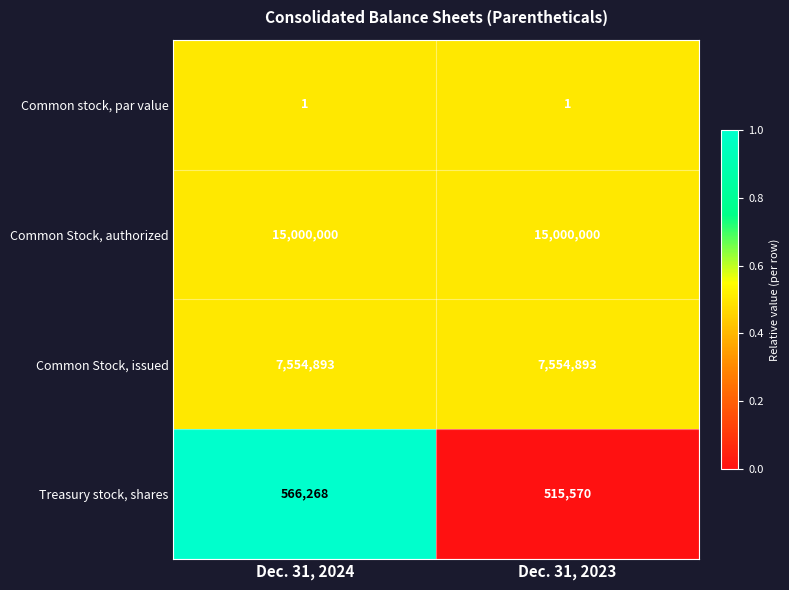

Which series has the largest range (max minus min)?

Treasury stock, shares